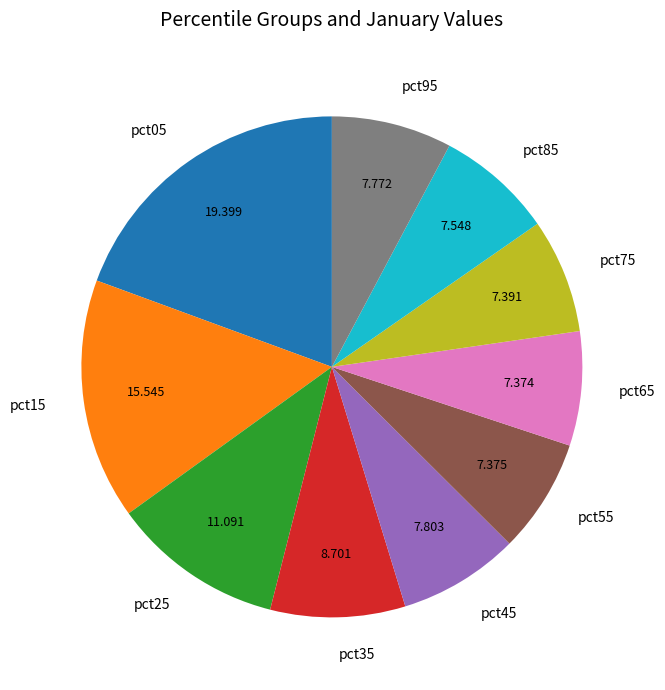

Do pct55 and pct15 together represent more than half of the pie?

No